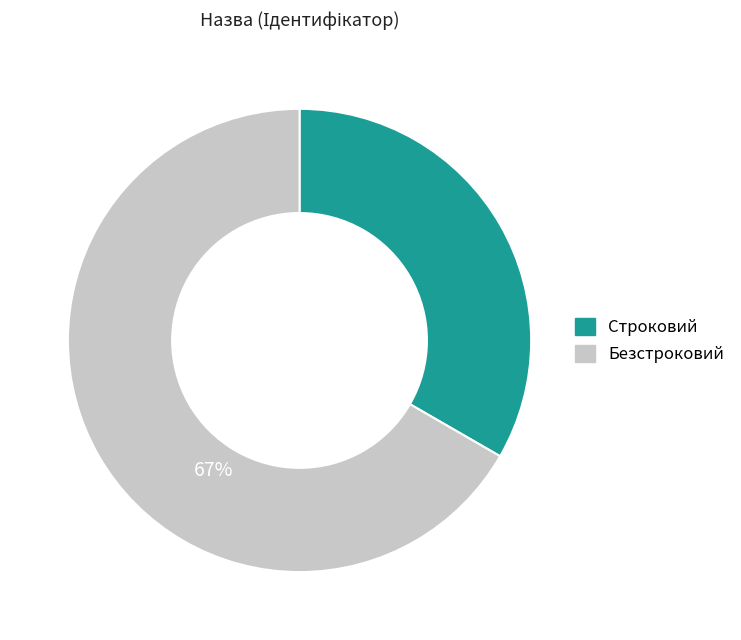

Do Строковий and Безстроковий together represent more than half of the pie?

Yes